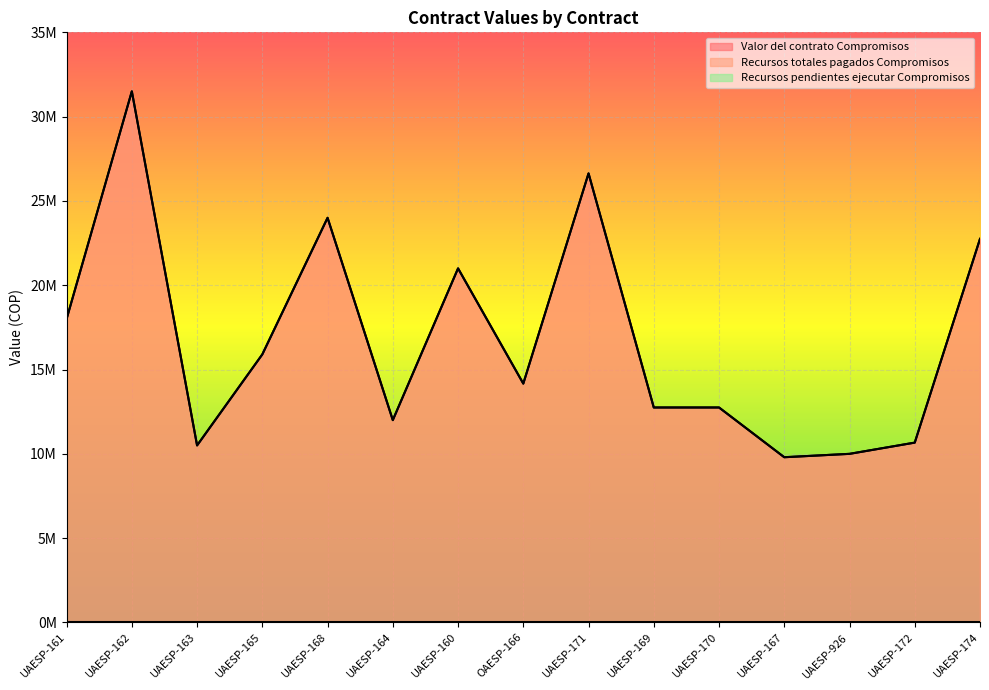

In Valor del contrato Compromisos, how many points are lower than both neighbors (excluding endpoints)?

4